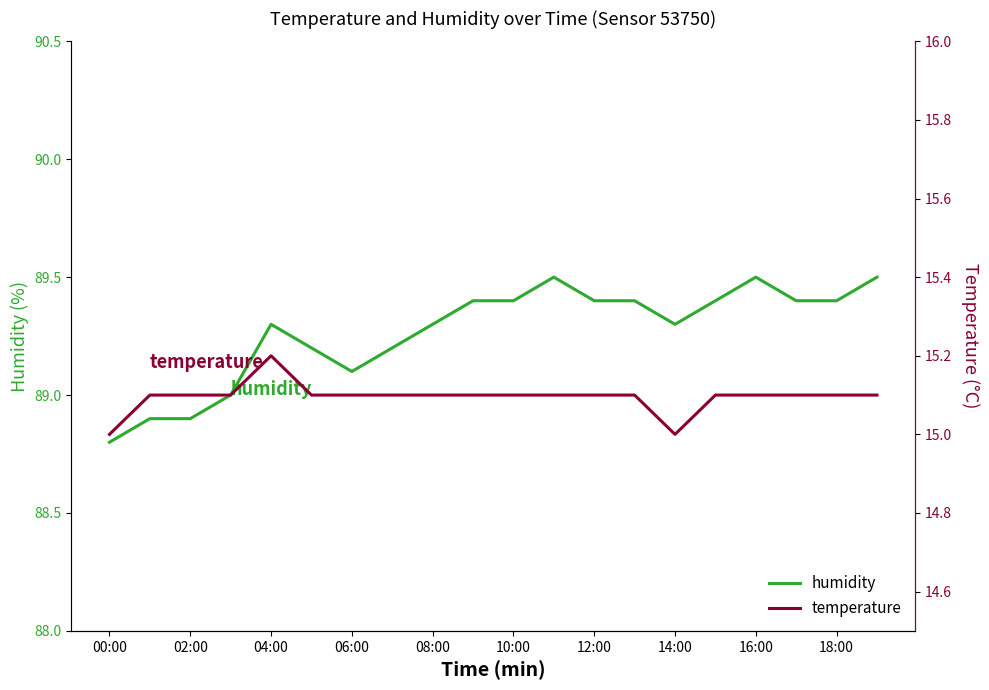

How many lines are shown in the chart?

2